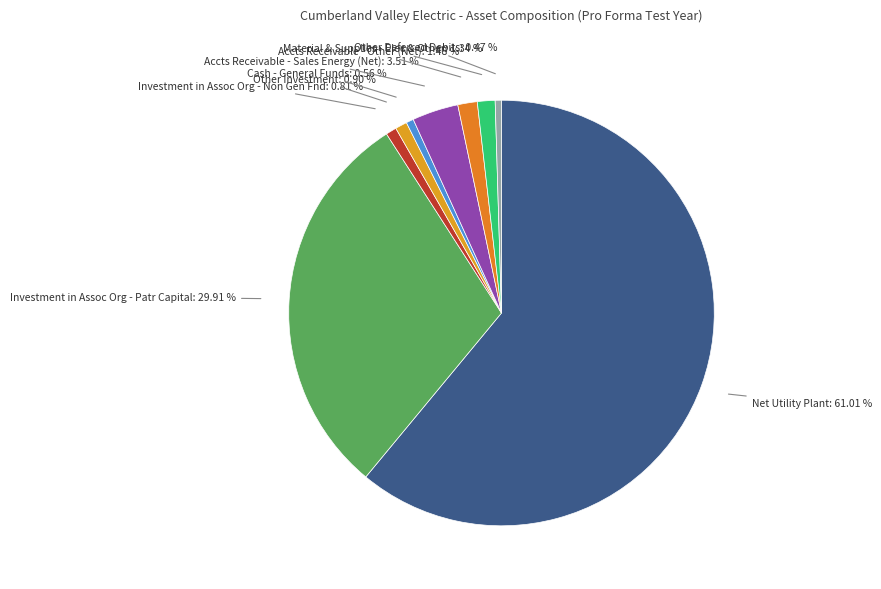

Between Investment in Assoc Org - Patr Capital and Cash - General Funds, which is larger?

Investment in Assoc Org - Patr Capital